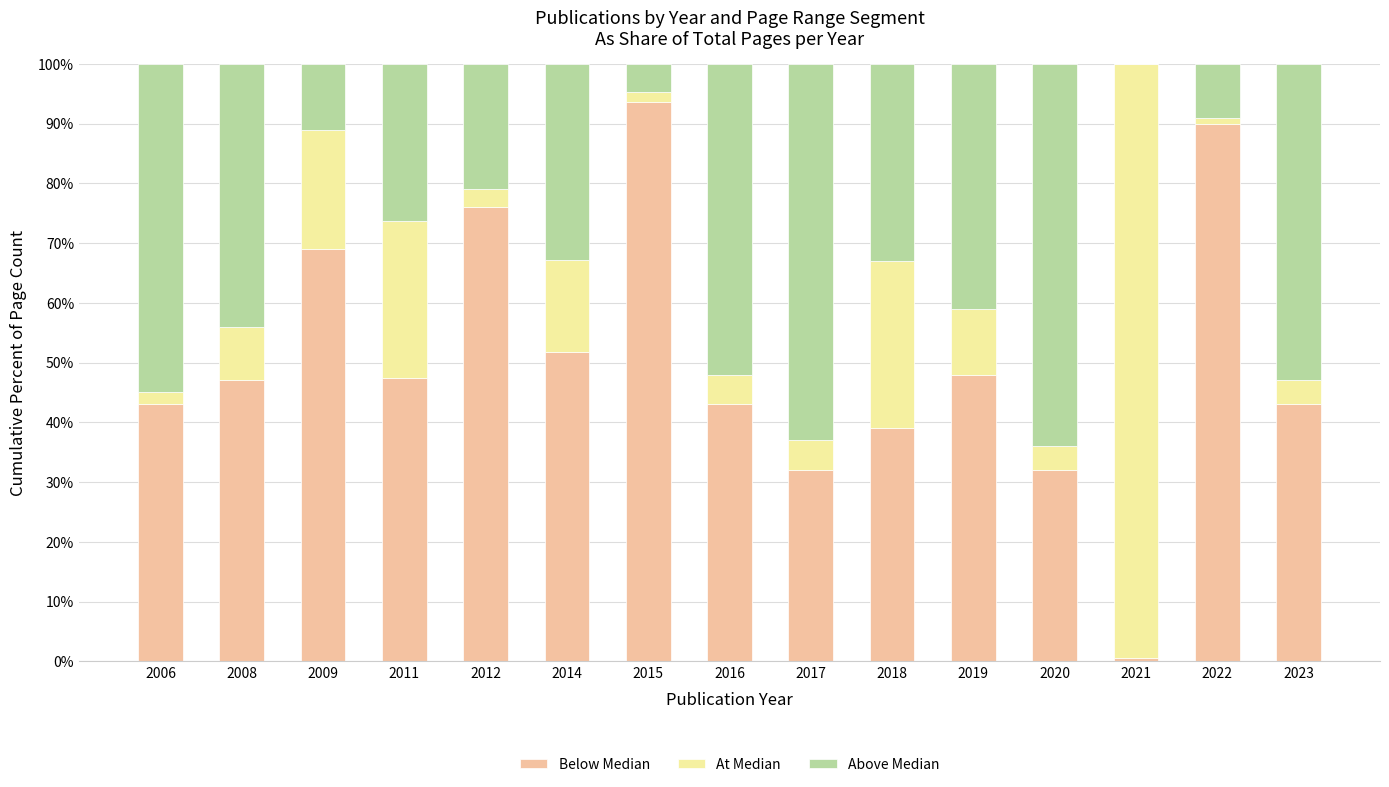

What is the total value across all series at 2009?

100.0